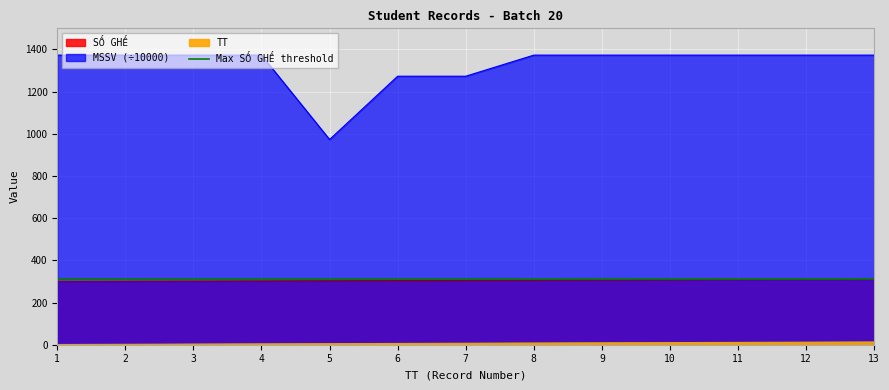

True or false: TT has a value of 441.1 at 2.

False